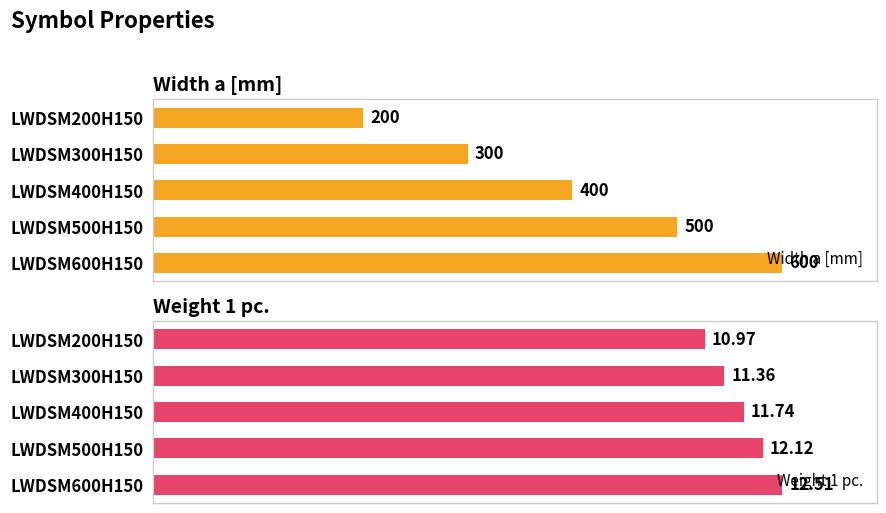

At which label is Width a [mm] closest to 400?

LWDSM400H150